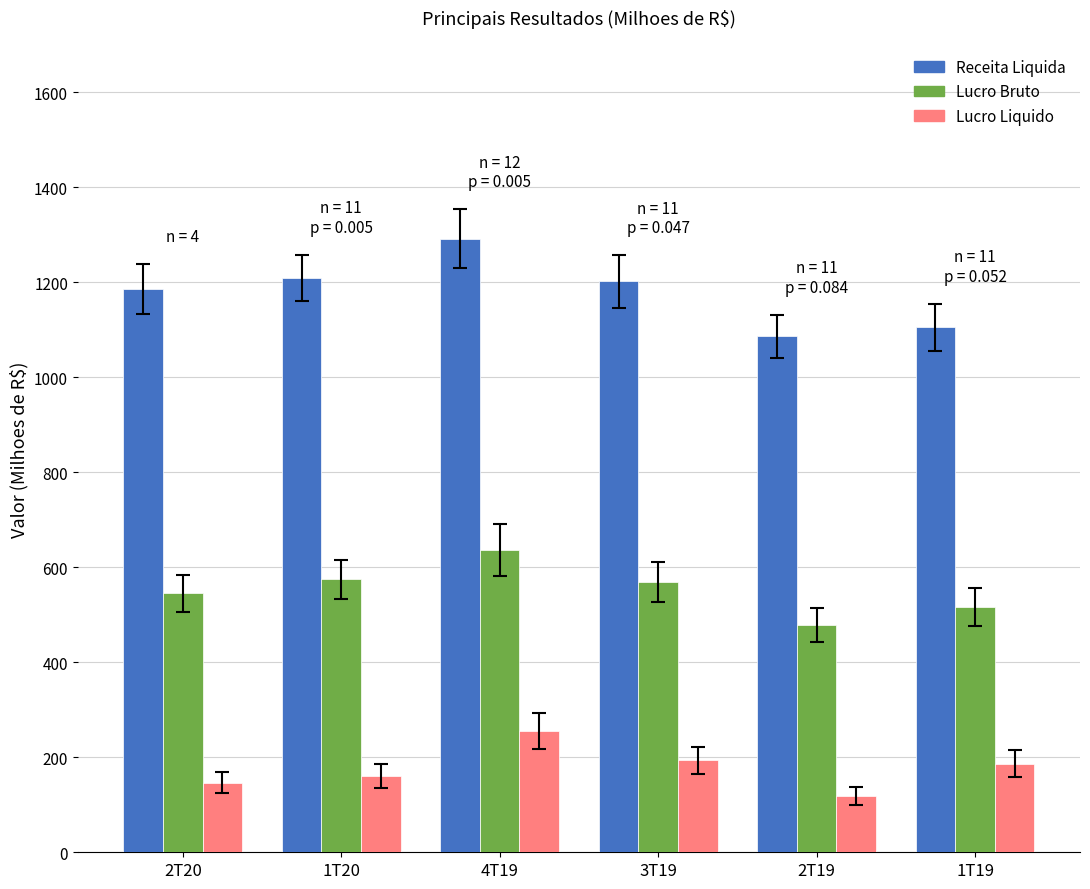

Which label corresponds to the smallest value in the chart?

2T19